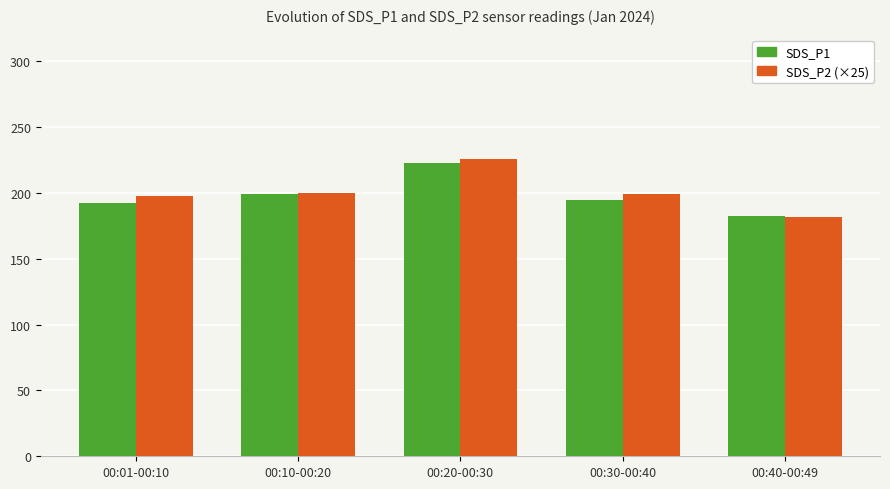

At 00:30-00:40, list the series in order from smallest to largest.

SDS_P1, SDS_P2 (×25)